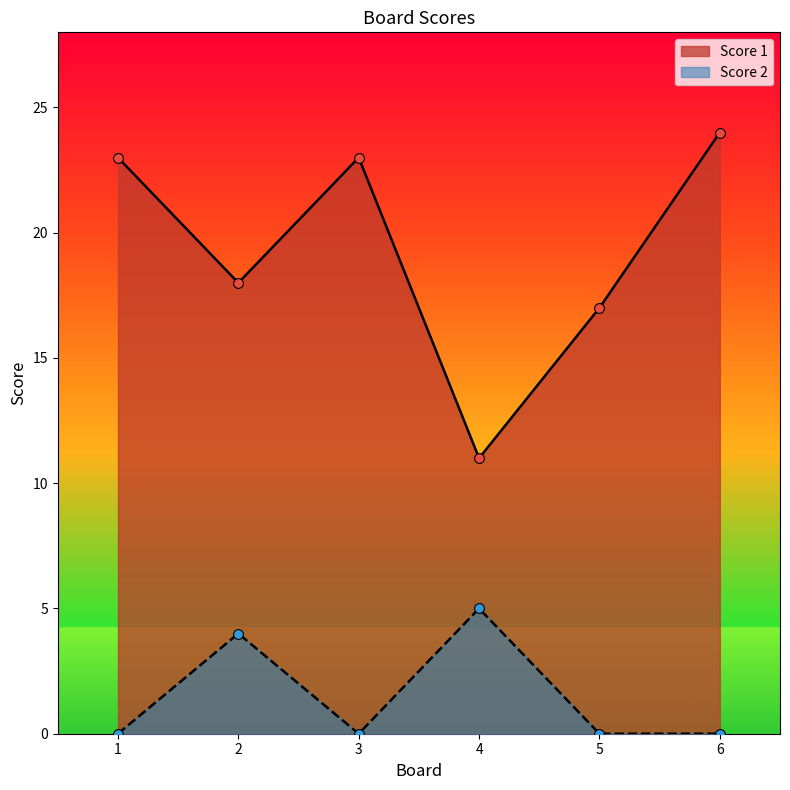

At how many categories does at least one series exceed 18?

3